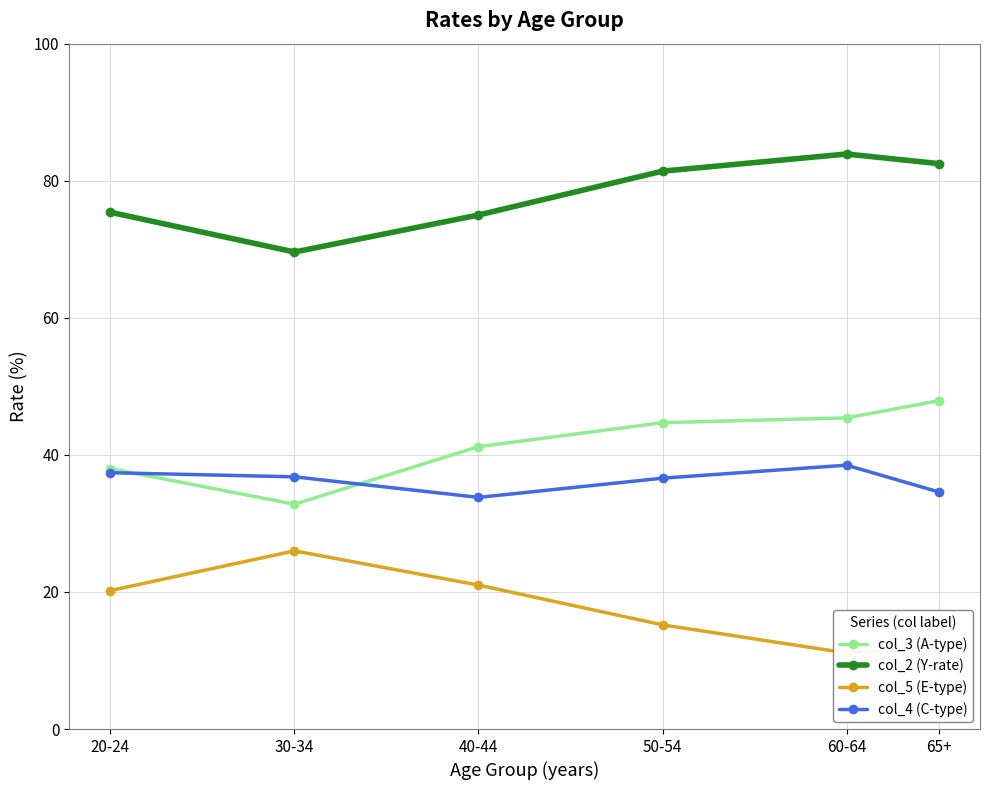

List the labels in order of col_5 (E-type) value, smallest first.

60-64, 65+, 50-54, 20-24, 40-44, 30-34